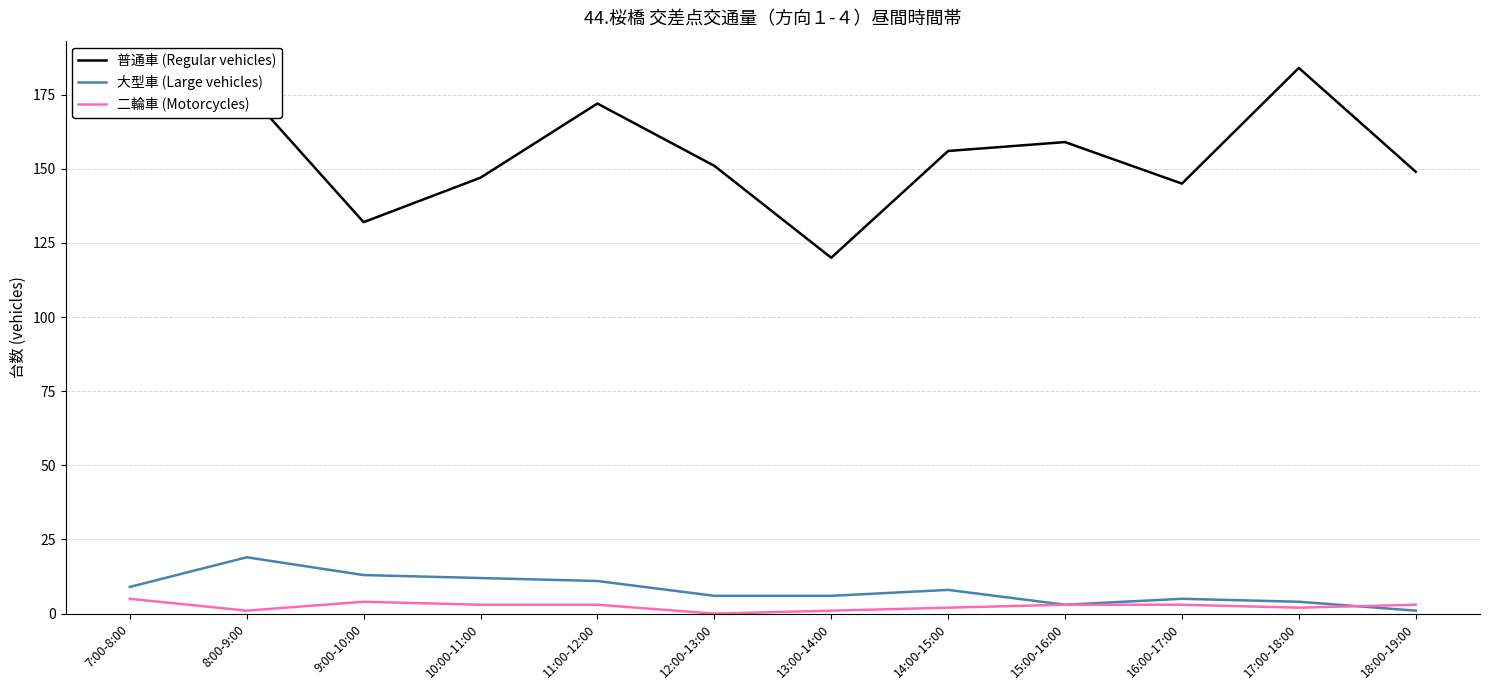

List the series in order of their peak value, highest first.

普通車 (Regular vehicles), 大型車 (Large vehicles), 二輪車 (Motorcycles)